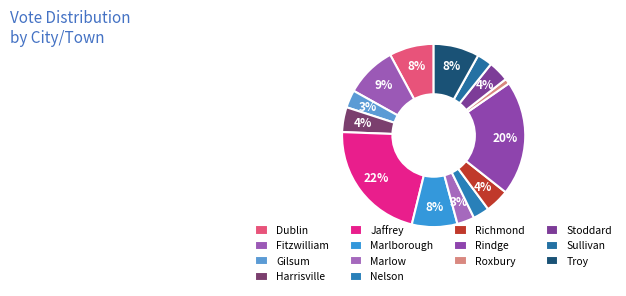

Count the number of slices in the pie.

14